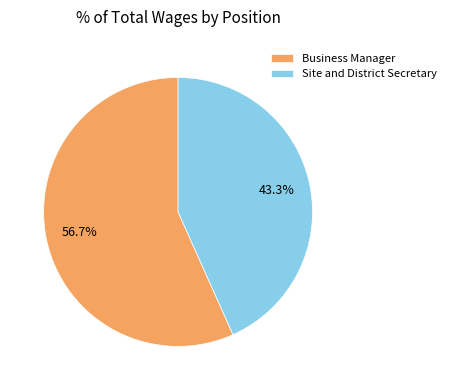

To the nearest percent, what is the difference between the largest and smallest slice percentages?

13%